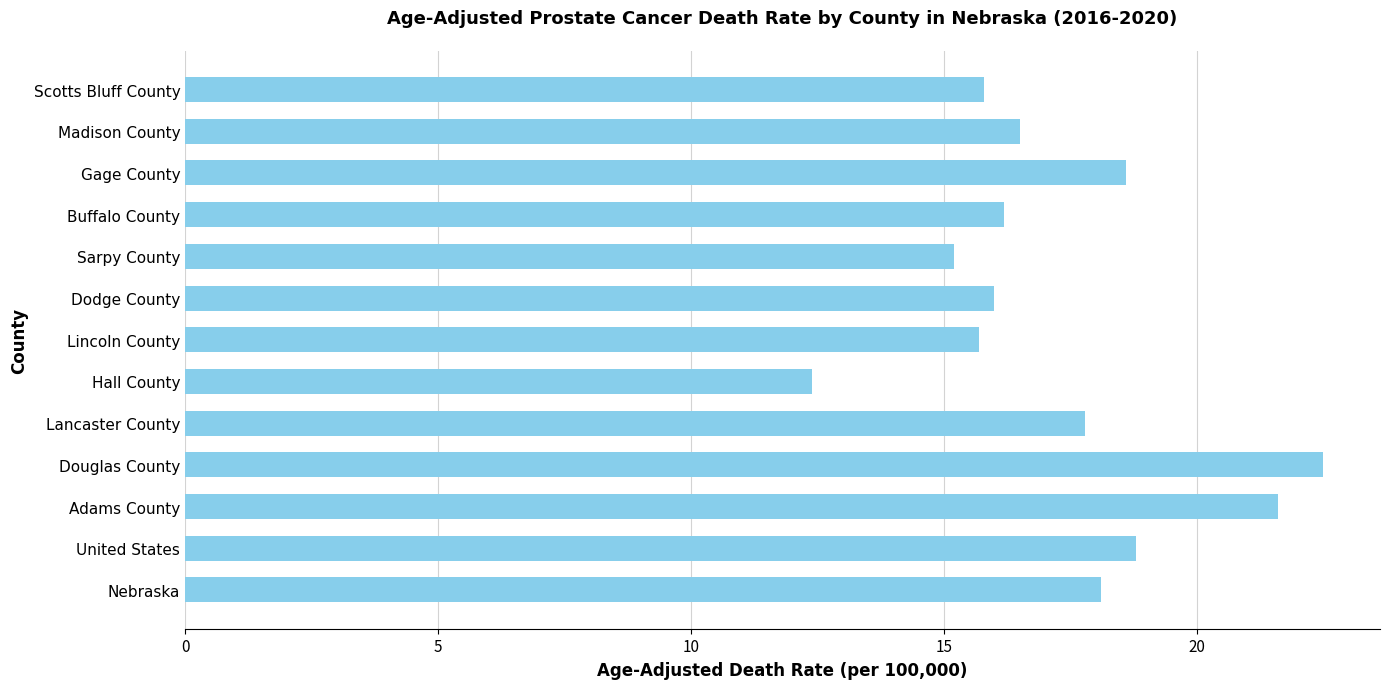

True or false: the data shows 25.3 at Sarpy County.

False